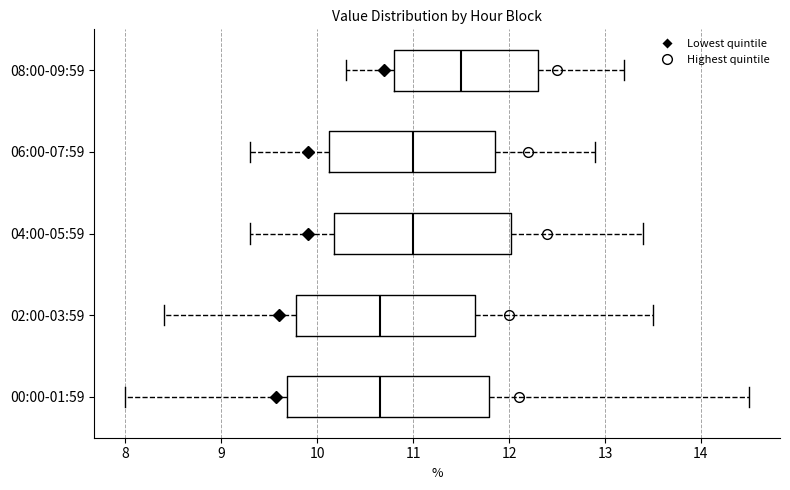

Reading bottom to top, transcribe this box plot: for each box, give where its median line is, the range the box spans, and where its two whiskers end, as read against the x-axis. The values are not printed on the chart, so give them approximately, as read against the axis.

00:00-01:59: median 10.7, box 9.7 to 11.8, whiskers 8.0 to 14.5
02:00-03:59: median 10.7, box 9.8 to 11.7, whiskers 8.4 to 13.5
04:00-05:59: median 11.0, box 10.2 to 12.0, whiskers 9.3 to 13.4
06:00-07:59: median 11.0, box 10.1 to 11.9, whiskers 9.3 to 12.9
08:00-09:59: median 11.5, box 10.8 to 12.3, whiskers 10.3 to 13.2